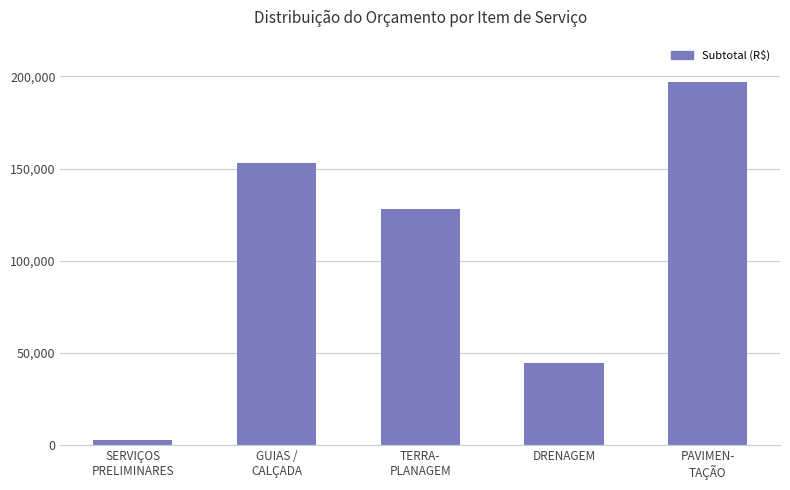

What position from the left is PAVIMEN-
TAÇÃO?

5